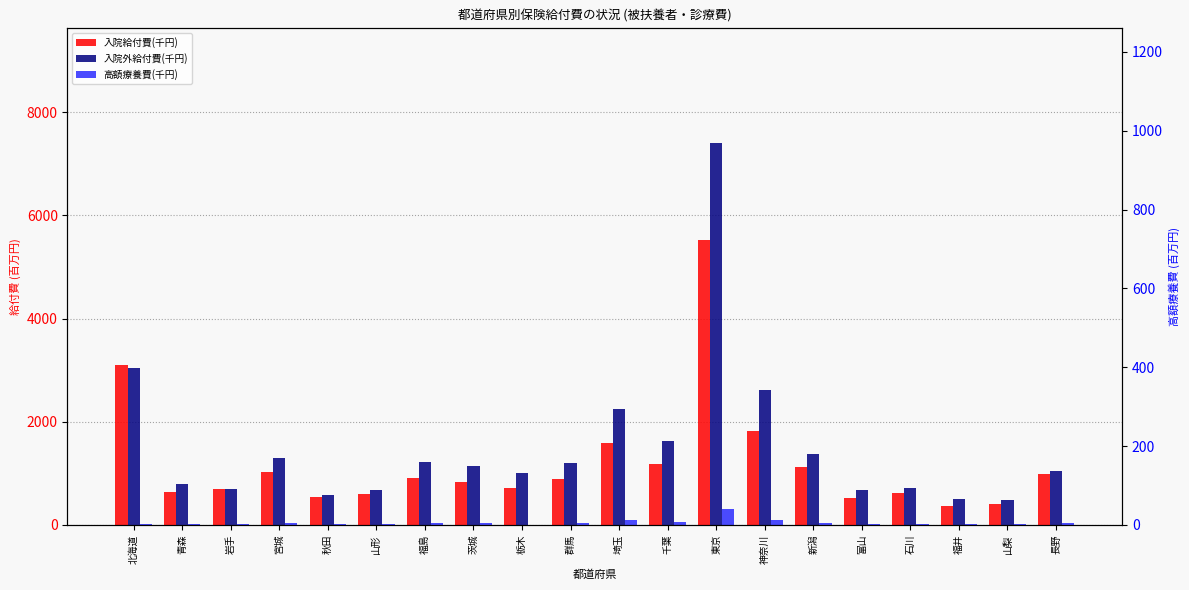

At which label is 高額療養費(千円) closest to 159?

埼玉